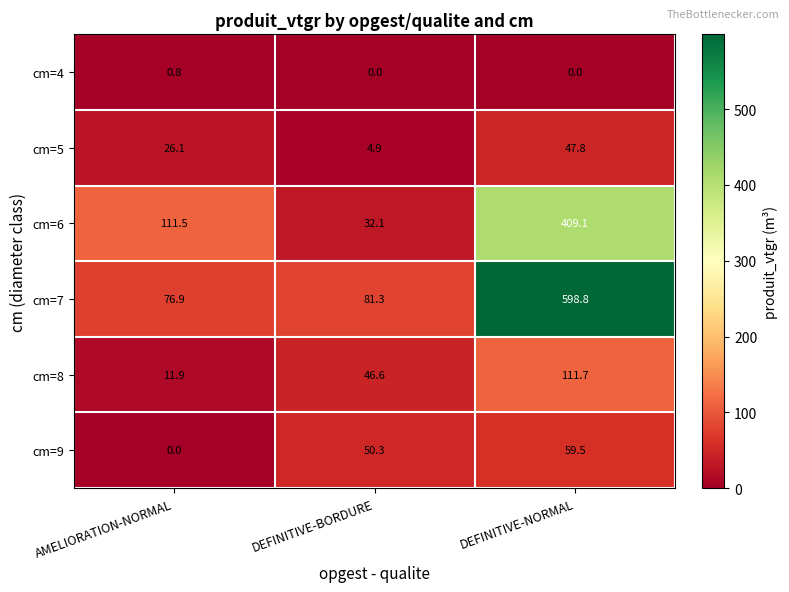

Which series has the largest total across all categories?

cm=7